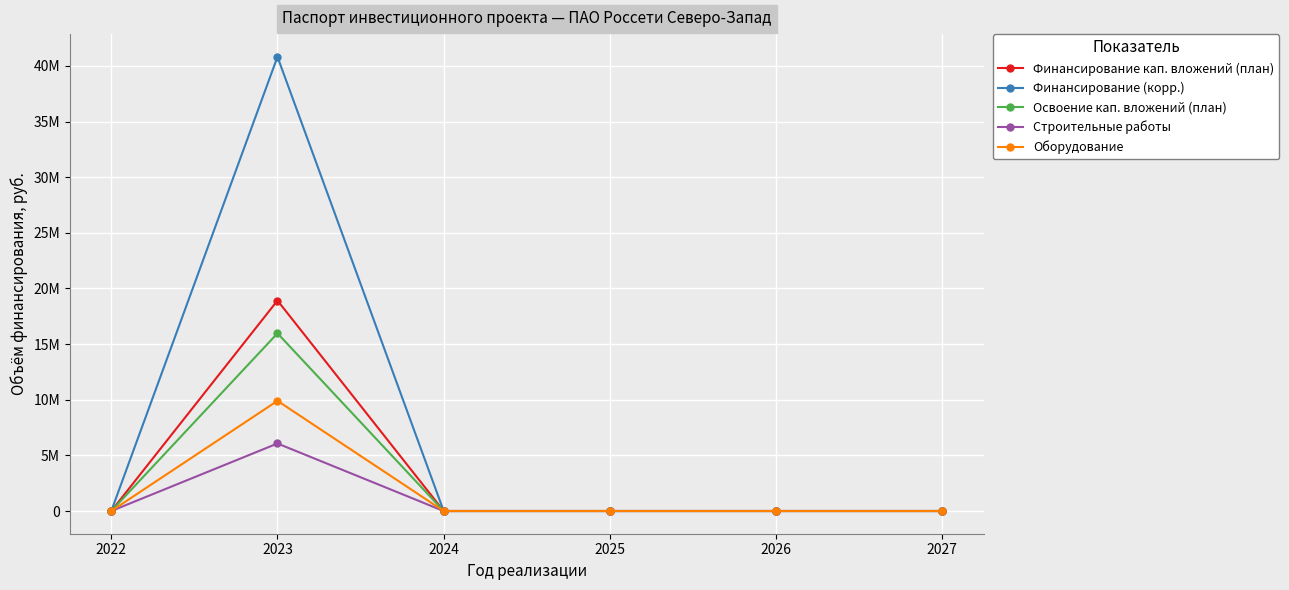

At how many categories does at least one series exceed 35689950?

1